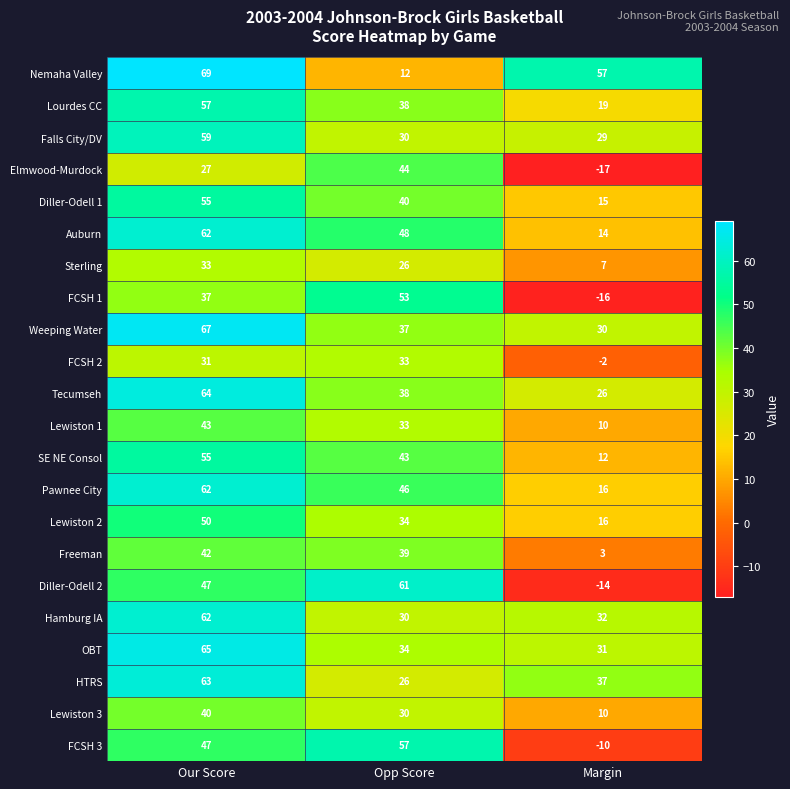

List the labels in order of Diller-Odell 1 value, smallest first.

Margin, Opp Score, Our Score